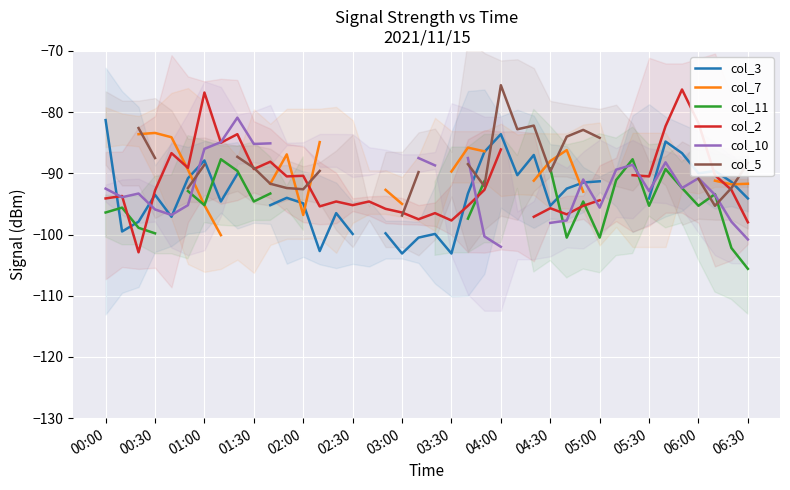

Count the col_5 values in the range -92 to -88.

11